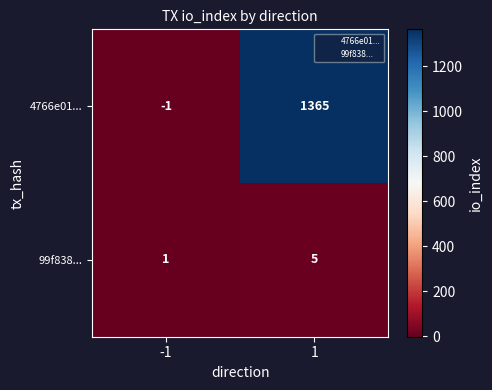

How many data points does each series have?

2